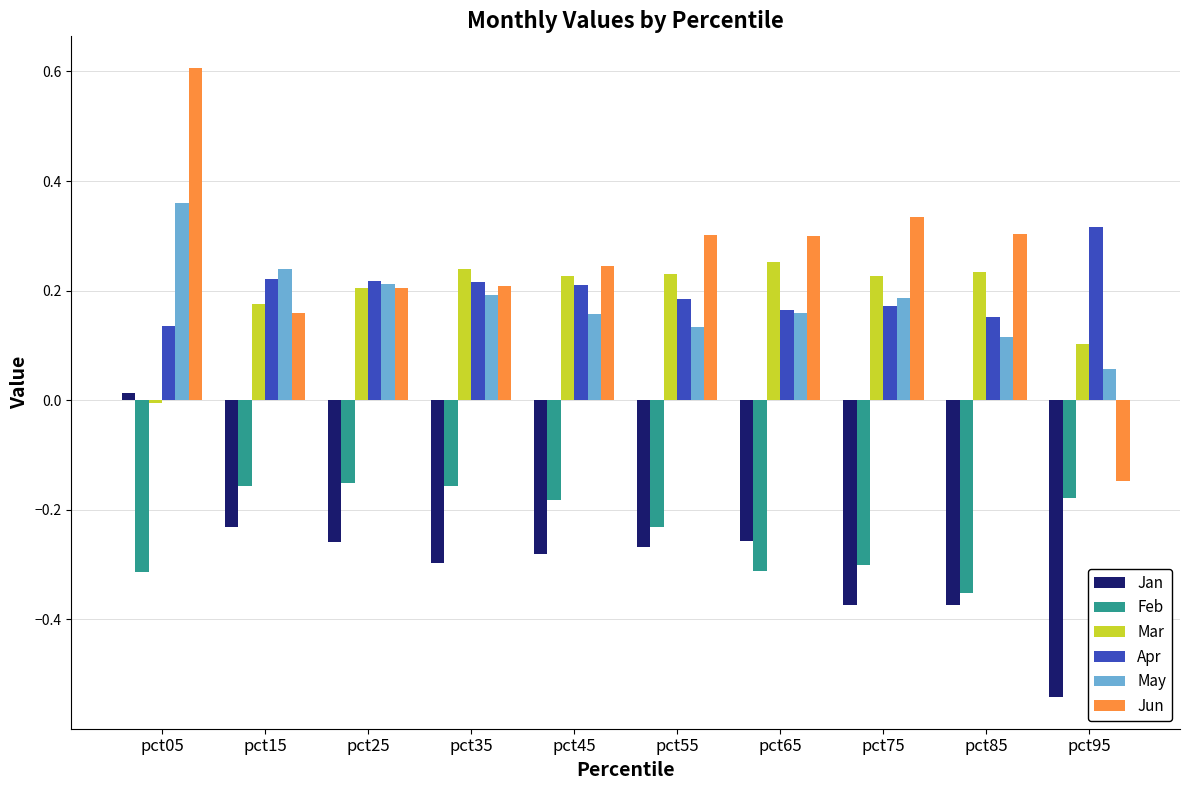

How many bars are there in each group?

6